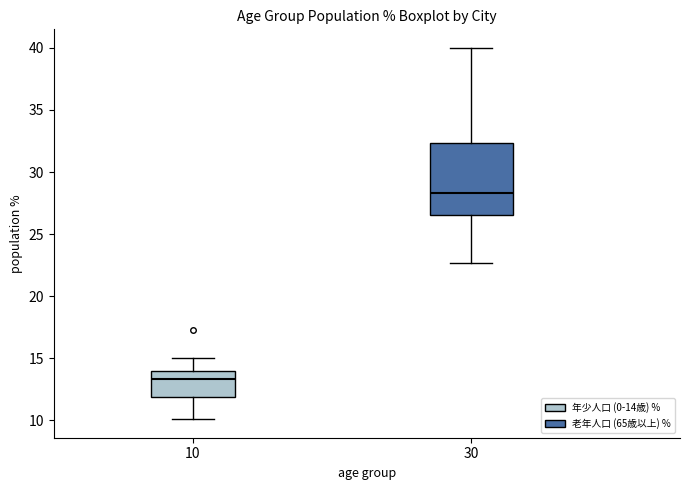

Reading left to right, transcribe this box plot: for each box, give where its median line is, the range the box spans, and where its two whiskers end, as read against the y-axis. The values are not printed on the chart, so give them approximately, as read against the axis.

10: median 13.5, box 12.0 to 14.0, whiskers 10.0 to 15.0
30: median 28.5, box 26.5 to 32.5, whiskers 22.5 to 40.0